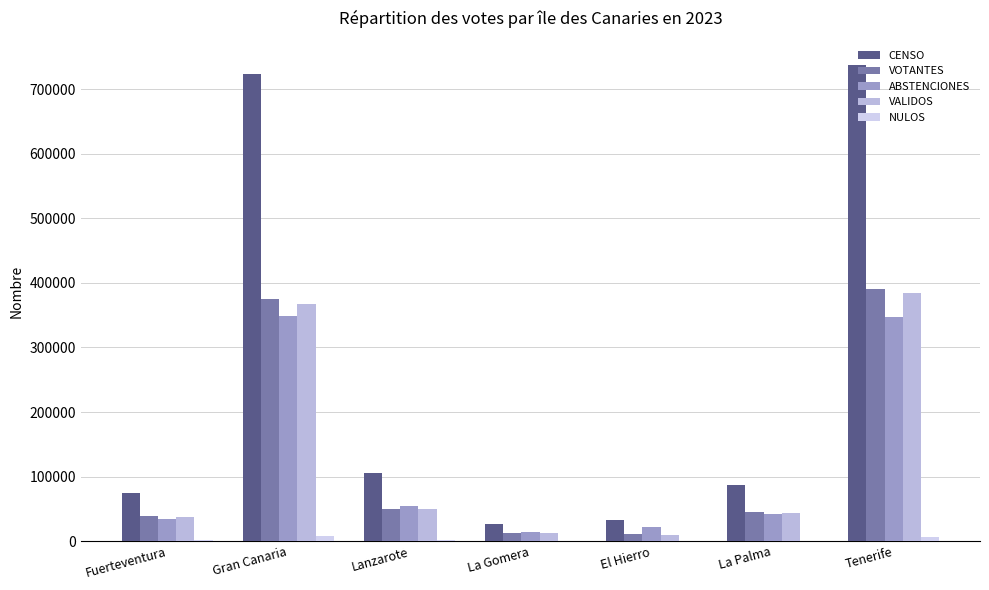

Count the number of categories in the chart.

7